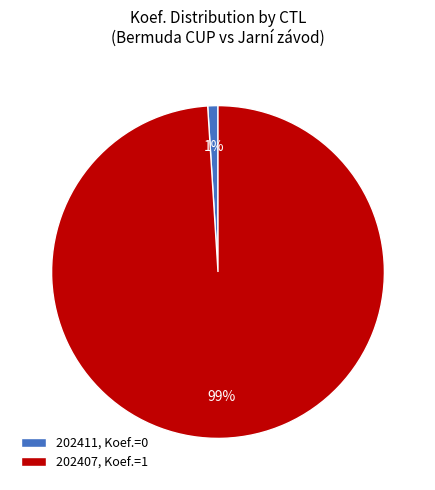

Between 202407 and 202411, which is larger?

202407